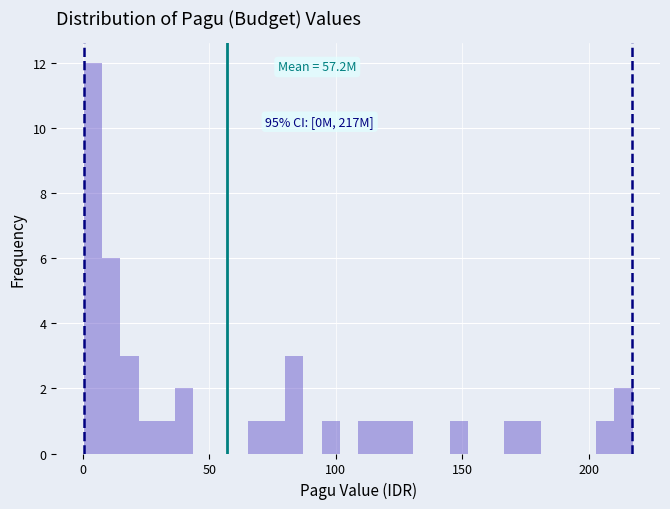

Read against the x-axis, roughly where is the centre of the tallest bar?

5